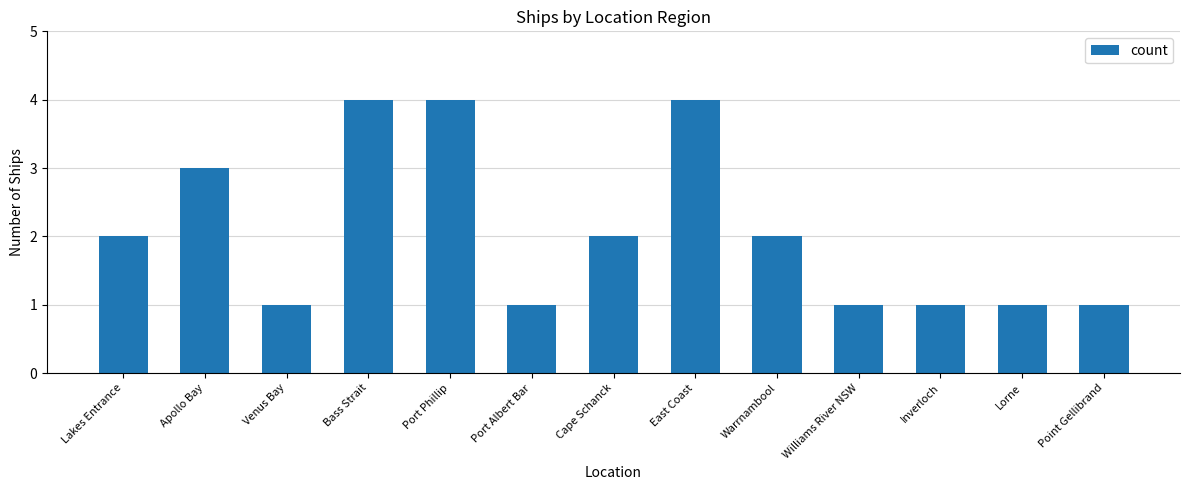

What is the difference between the maximum and second lowest values?

3